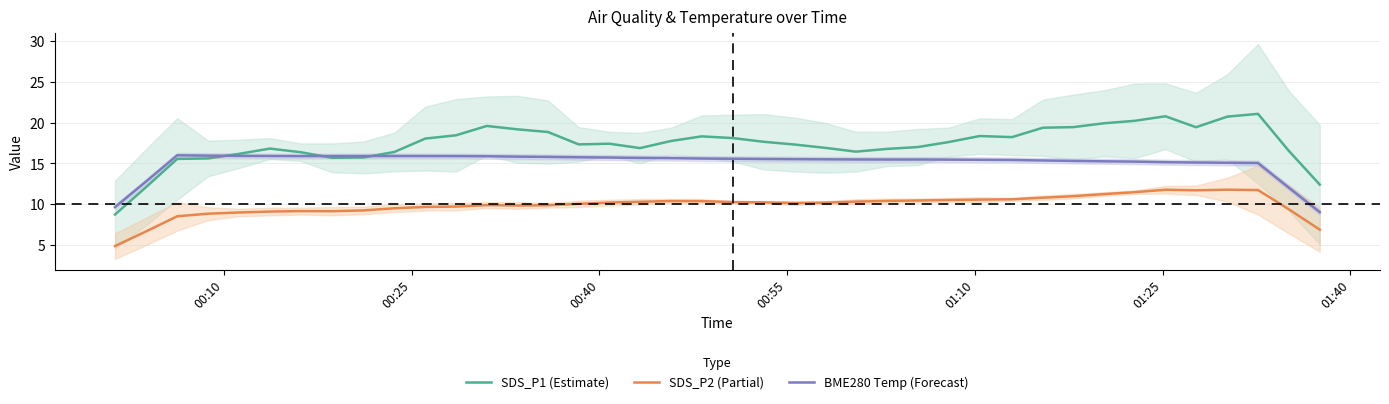

Count the number of categories in the chart.

40